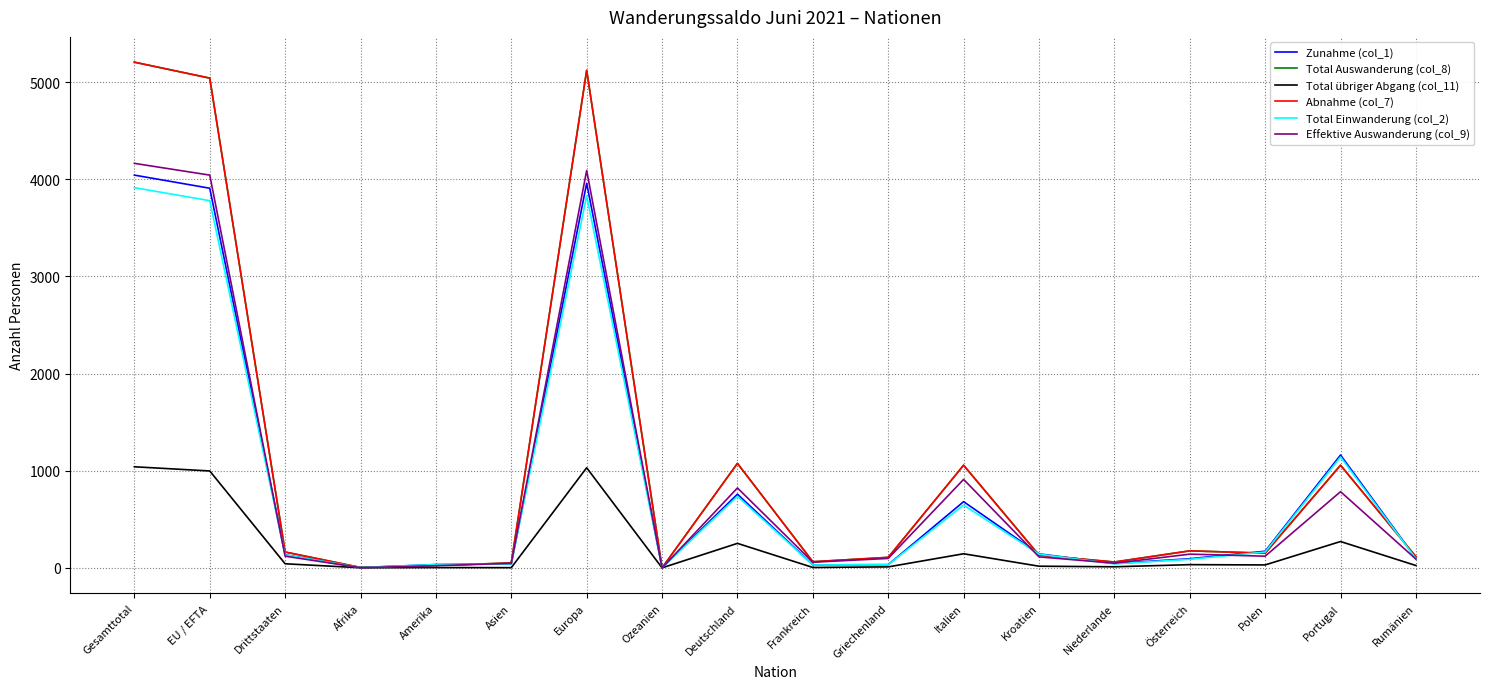

Is this an area chart (filled region under the line)?

No